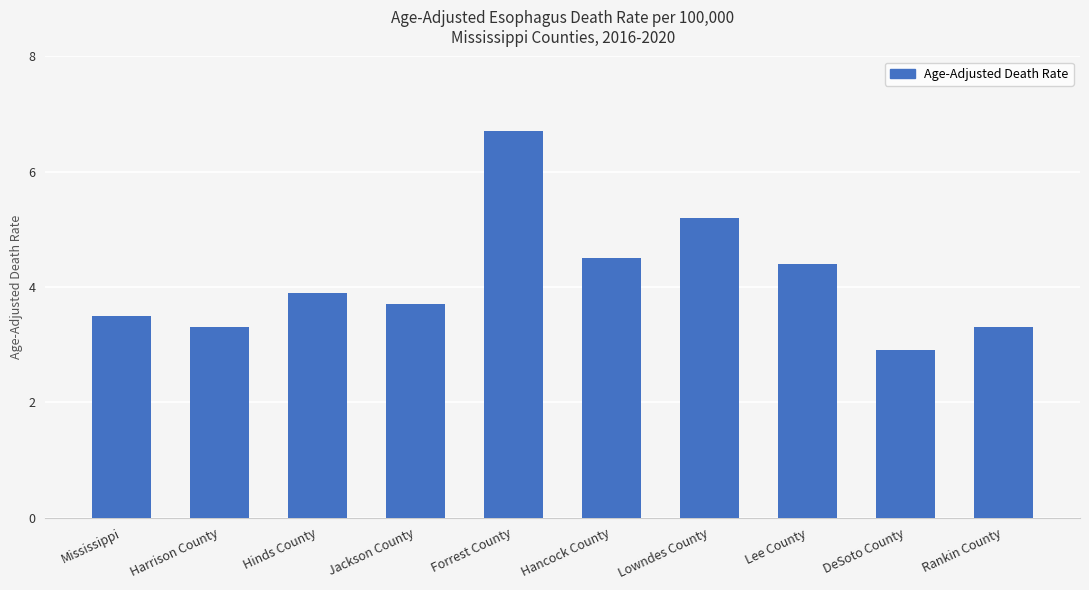

What is the change in value from Mississippi to Hancock County?

+1.0